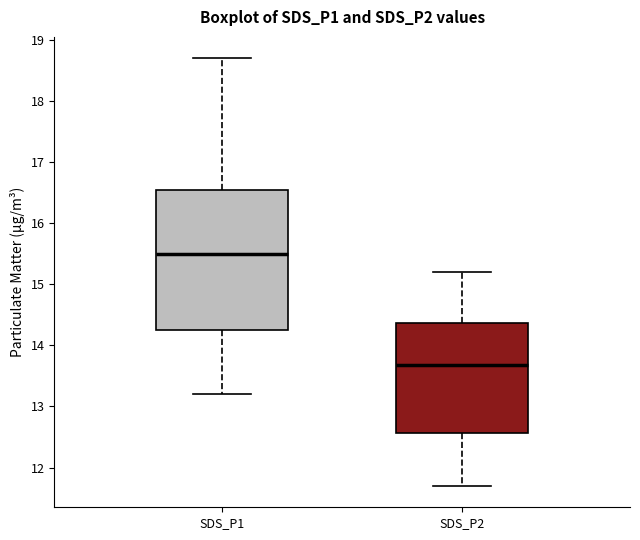

Reading left to right, transcribe this box plot: for each box, give where its median line is, the range the box spans, and where its two whiskers end, as read against the y-axis. The values are not printed on the chart, so give them approximately, as read against the axis.

SDS_P1: median 15.5, box 14.3 to 16.6, whiskers 13.2 to 18.7
SDS_P2: median 13.7, box 12.6 to 14.4, whiskers 11.7 to 15.2